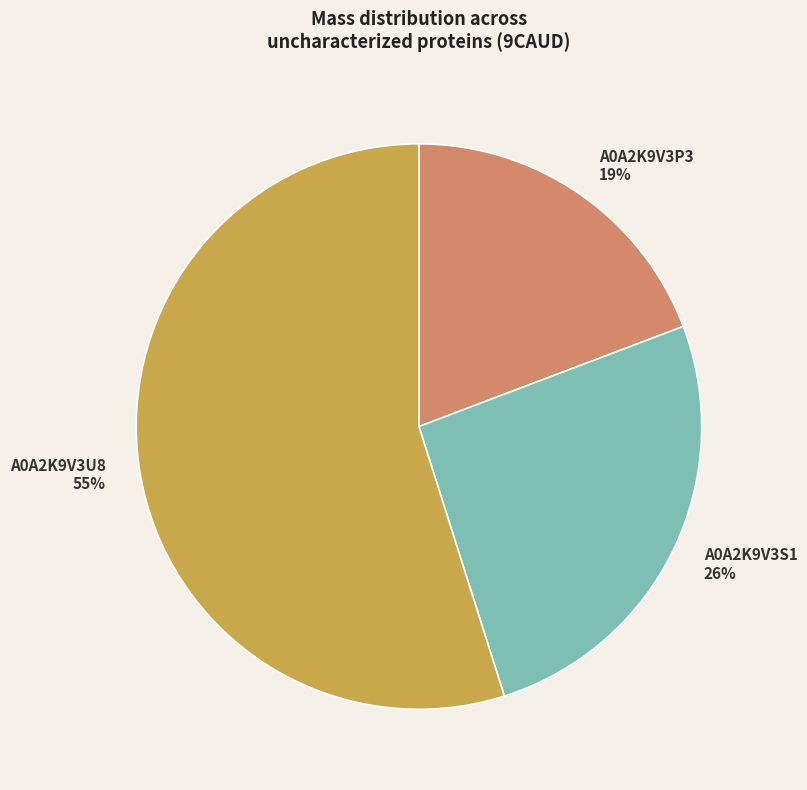

Which category has the biggest portion of the pie?

A0A2K9V3U8